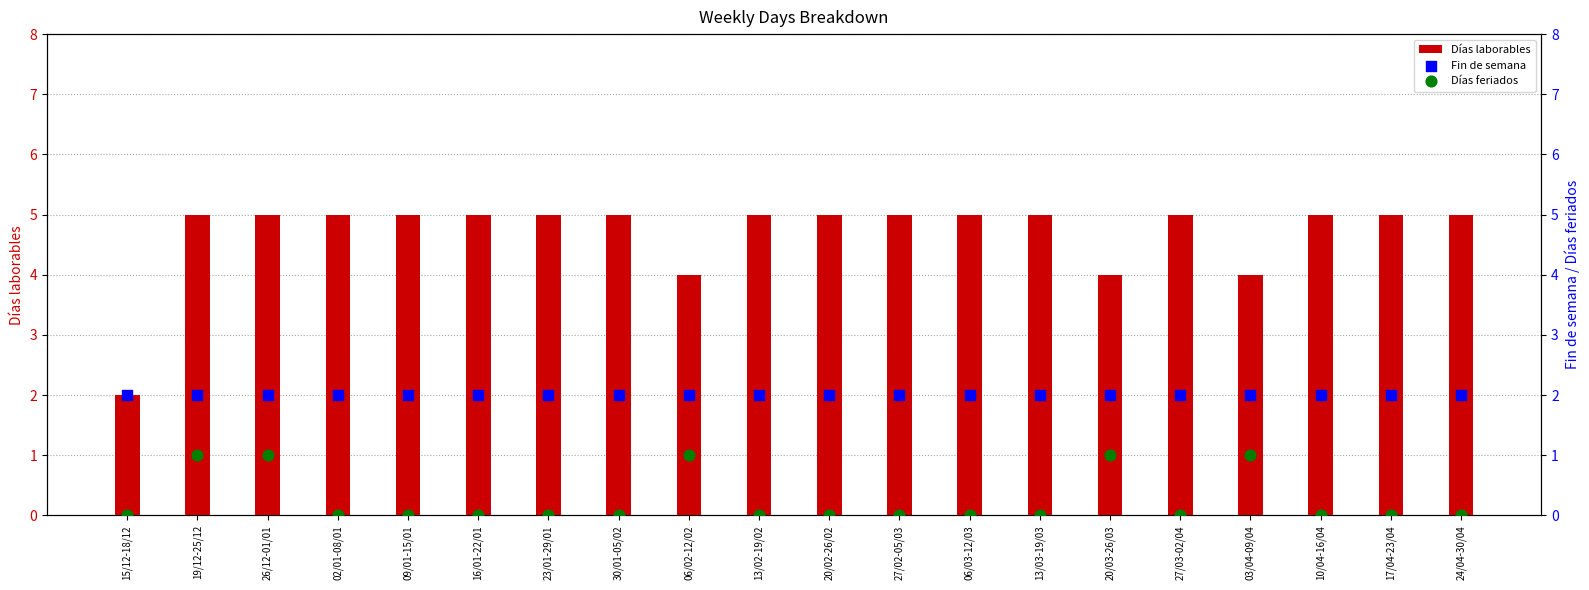

Is the value of Días feriados at 23/01-29/01 greater than the value of Fin de semana at 16/01-22/01?

No